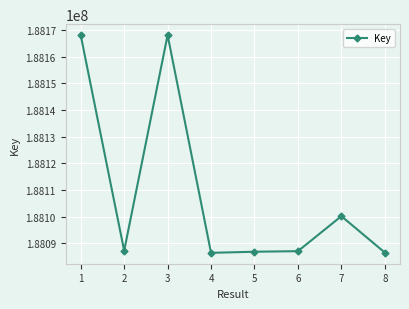

What is the average value?

188108834